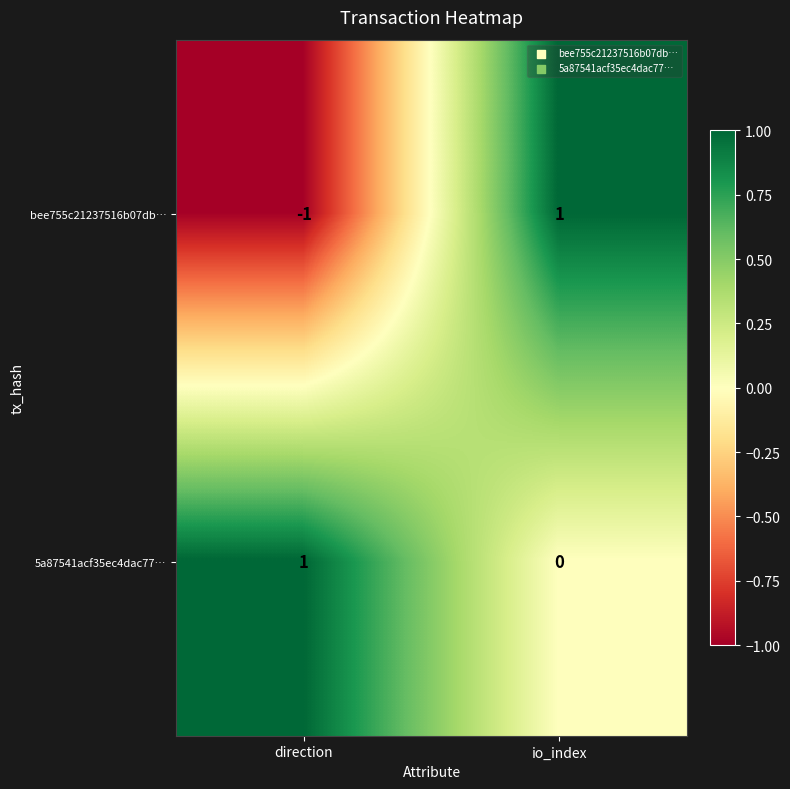

Which series changed the most between direction and io_index?

bee755c21237516b07db…